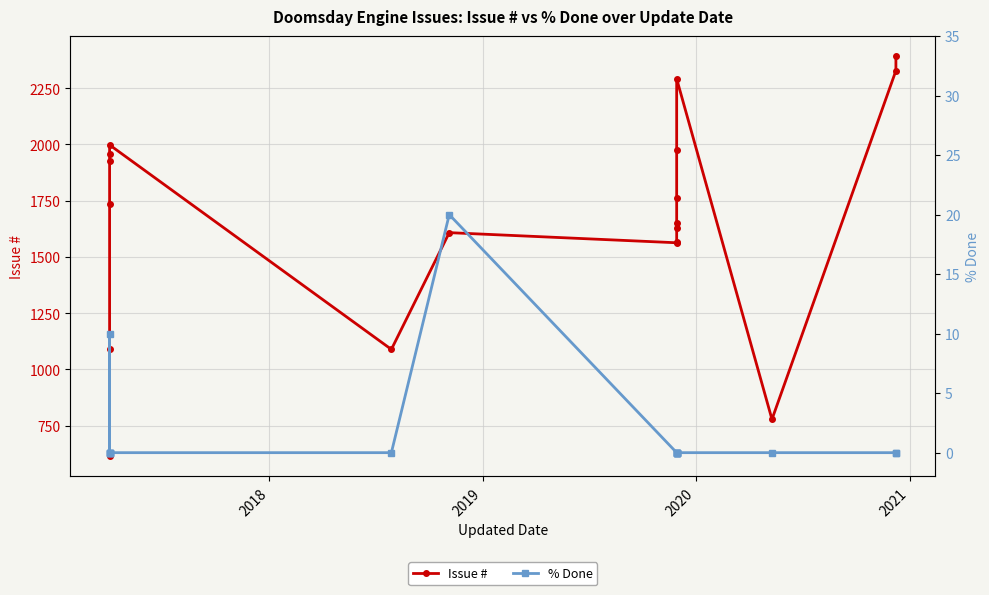

Is this an area chart (filled region under the line)?

No